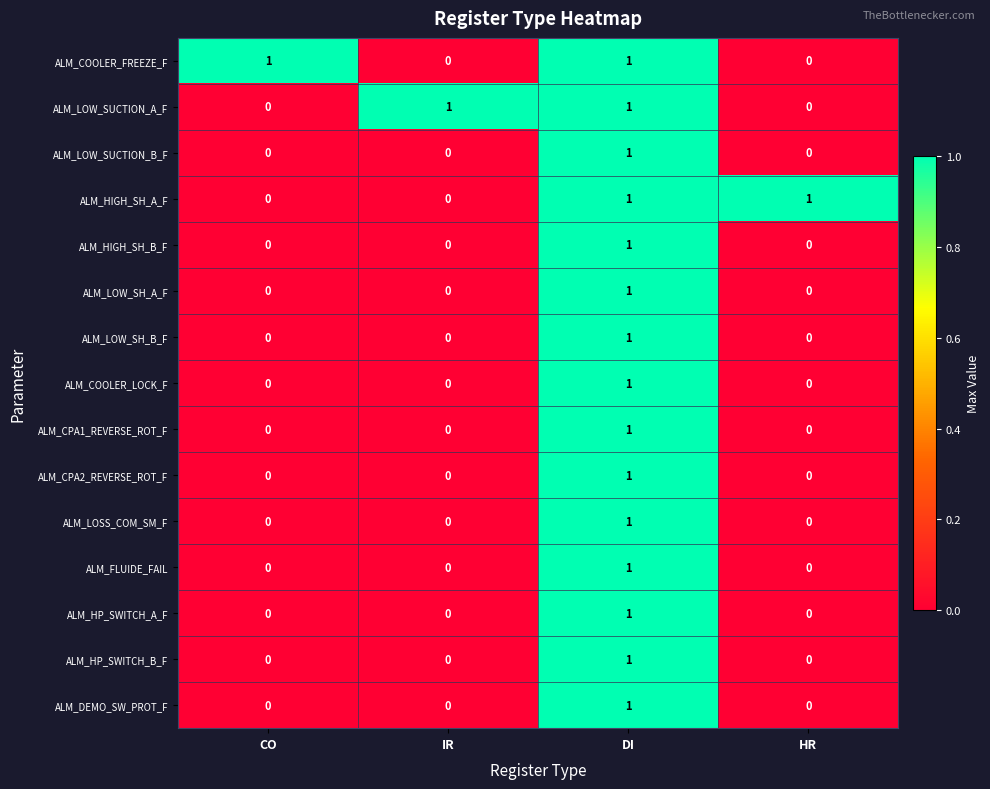

The ALM_COOLER_LOCK_F series shows -1 at CO. True or false?

False